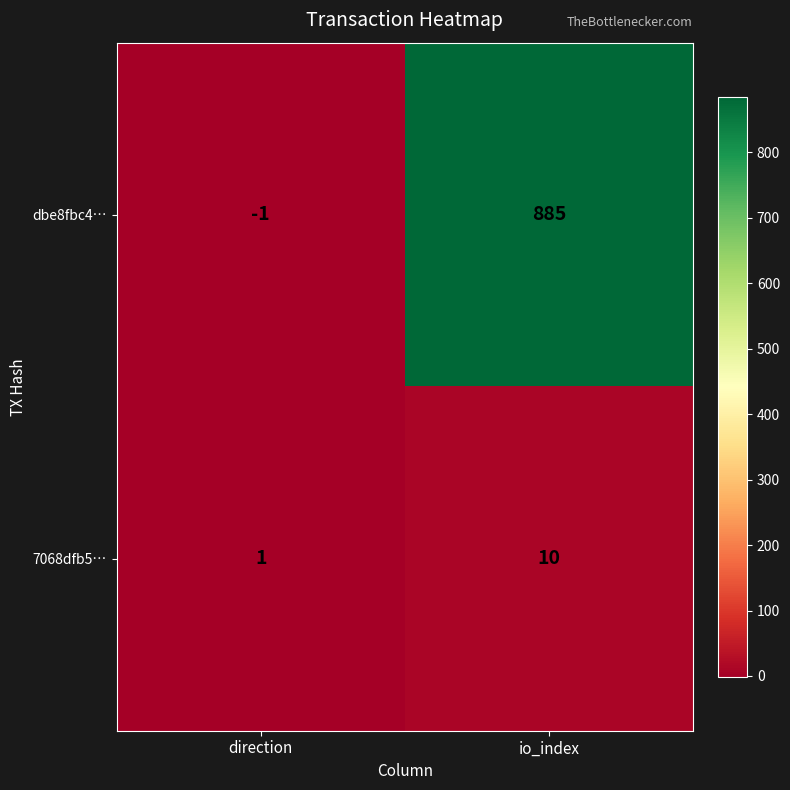

Which category has the lowest value in the 7068dfb5… series?

direction